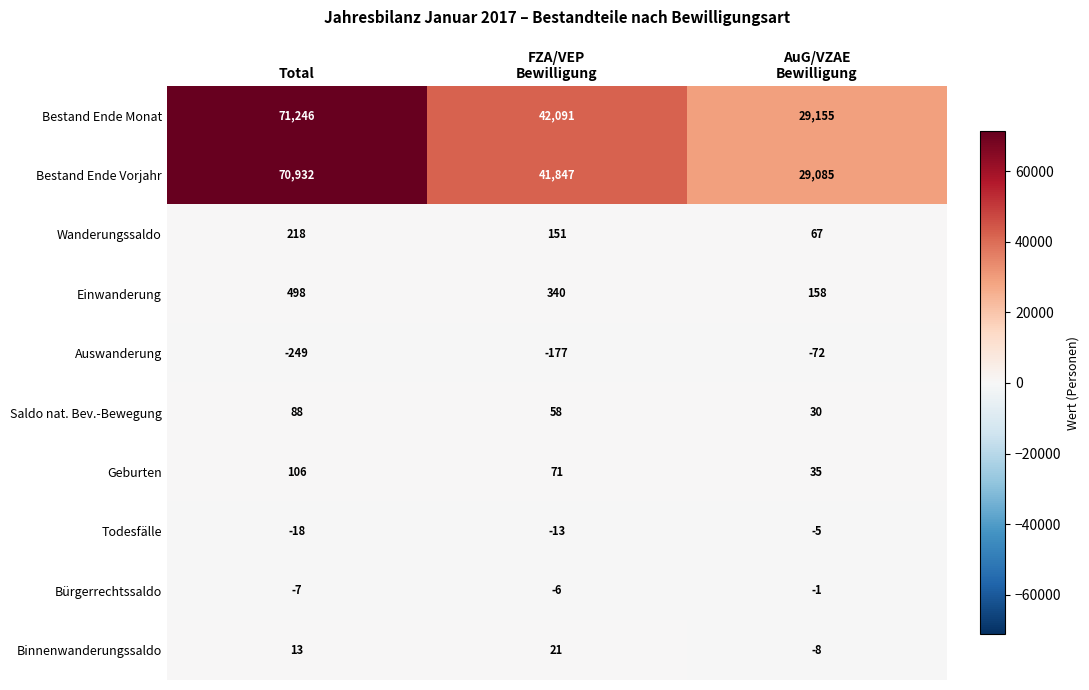

At Total, list the series in order from smallest to largest.

Auswanderung, Todesfälle, Bürgerrechtssaldo, Binnenwanderungssaldo, Saldo nat. Bev.-Bewegung, Geburten, Wanderungssaldo, Einwanderung, Bestand Ende Vorjahr, Bestand Ende Monat